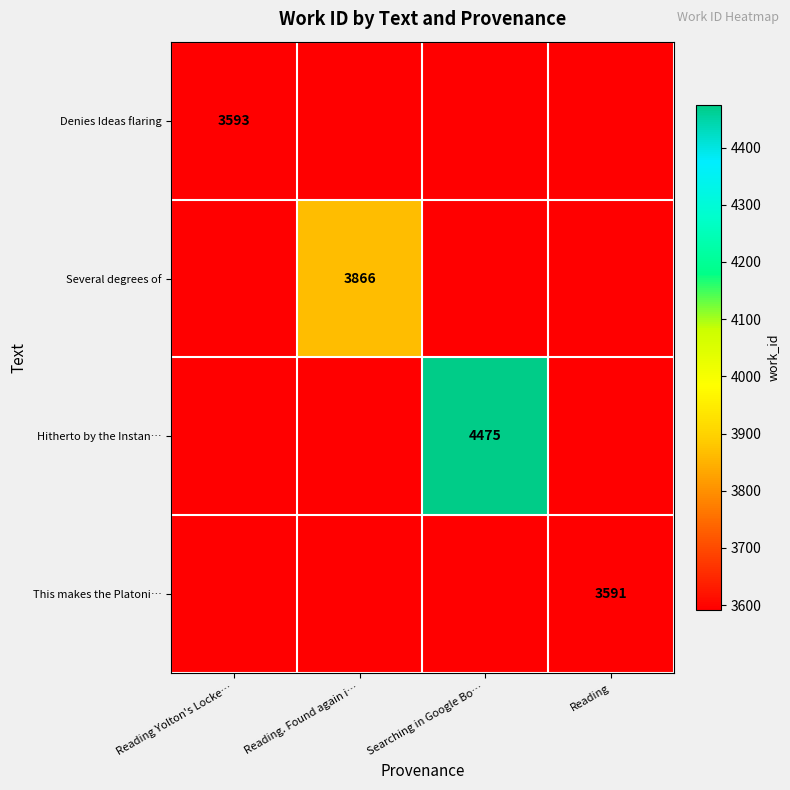

Which series has the largest range (max minus min)?

Hitherto by the Instan…